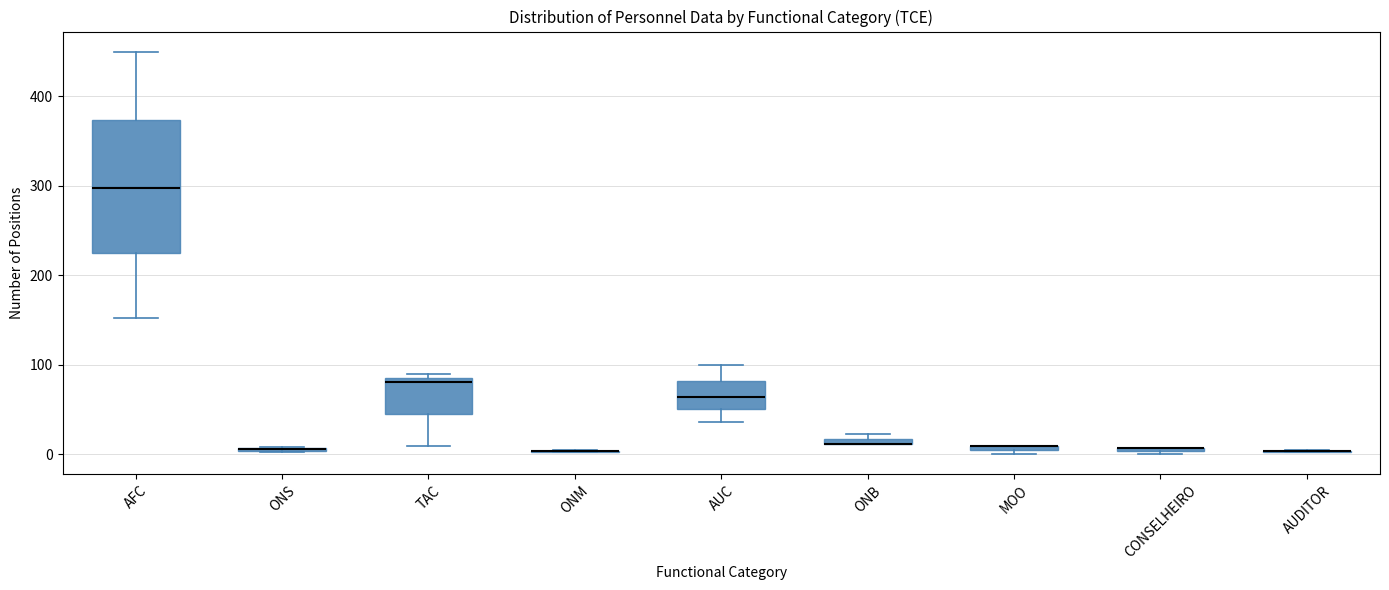

Where is the lower edge of the box for ONB on the y-axis? The values are not printed on the chart, so give them approximately, as read against the axis.

10